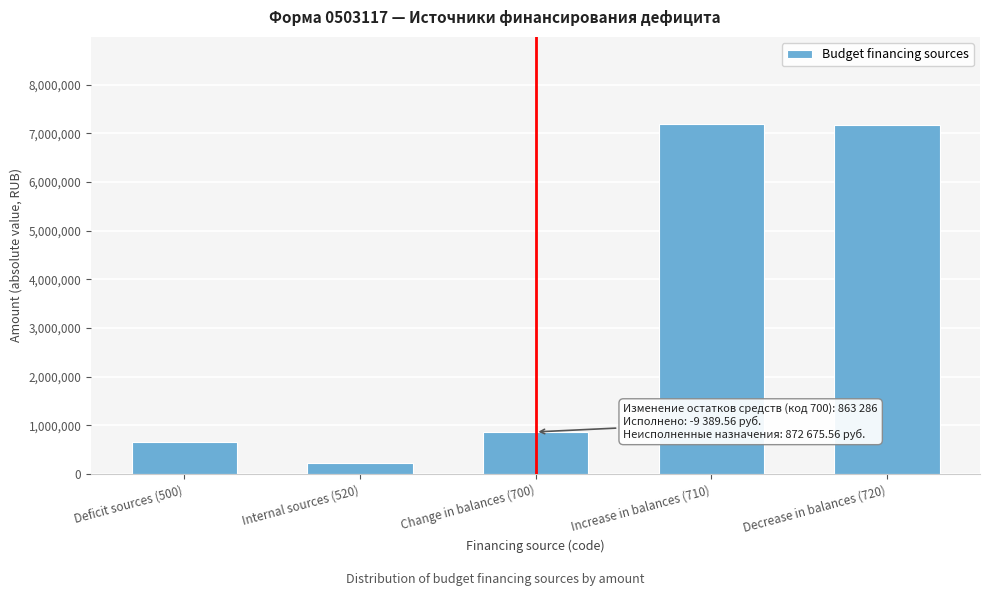

At which label is the value closest to 3699342?

Change in balances (700)